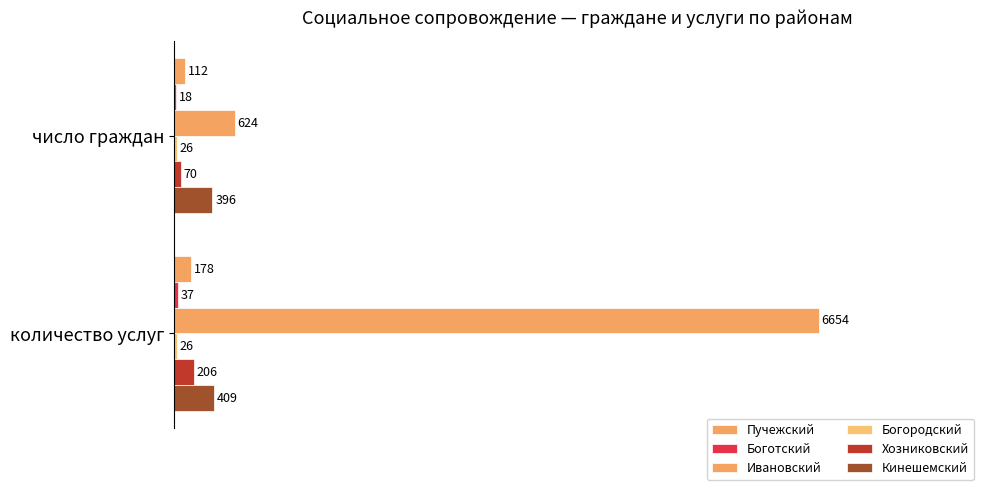

Count the number of data series in this chart.

6